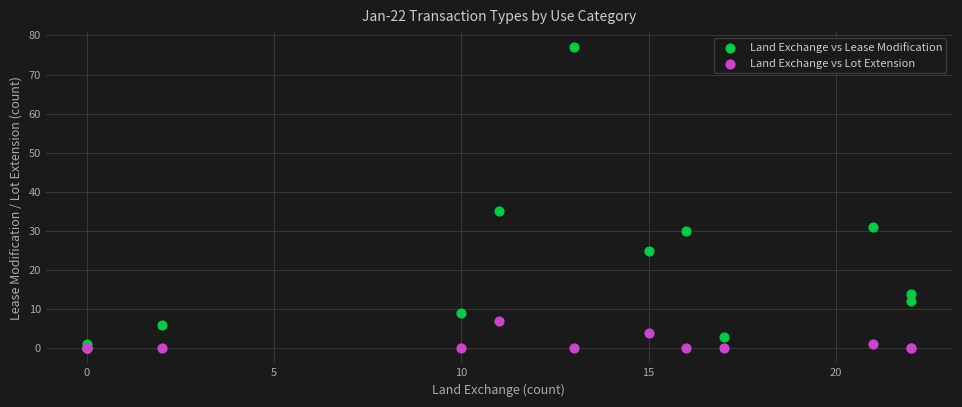

Across all series, what Y value is closest to 38?

35